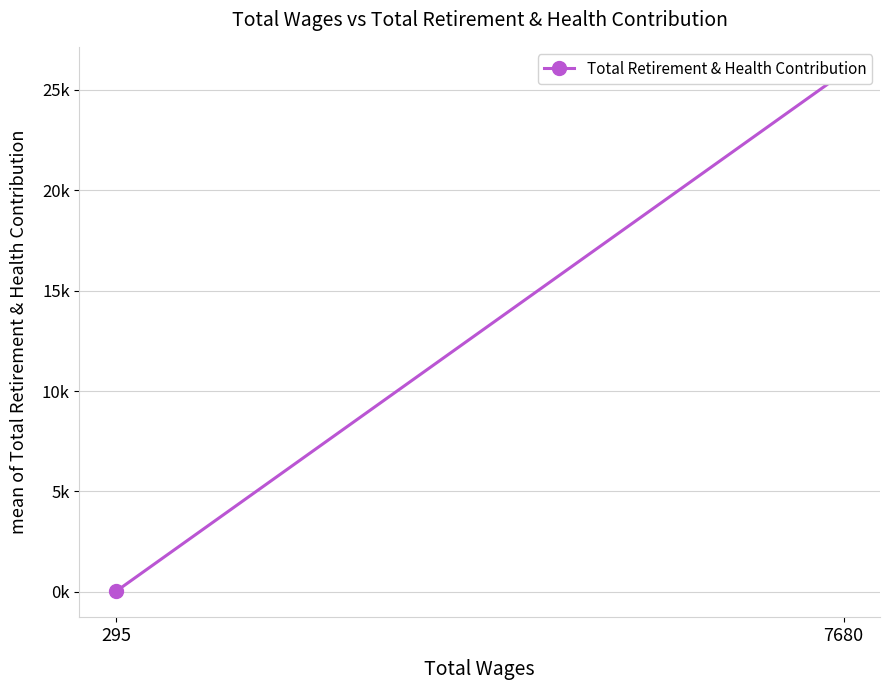

What is the change in value from 295 to 7680?

+25828